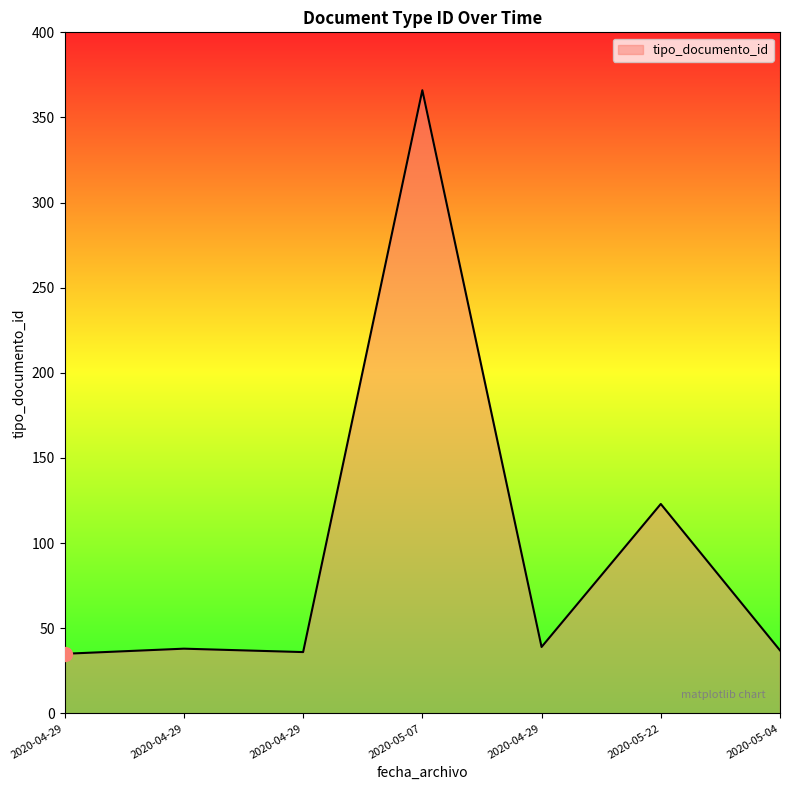

True or false: the data shows 123 at 2020-05-22.

True